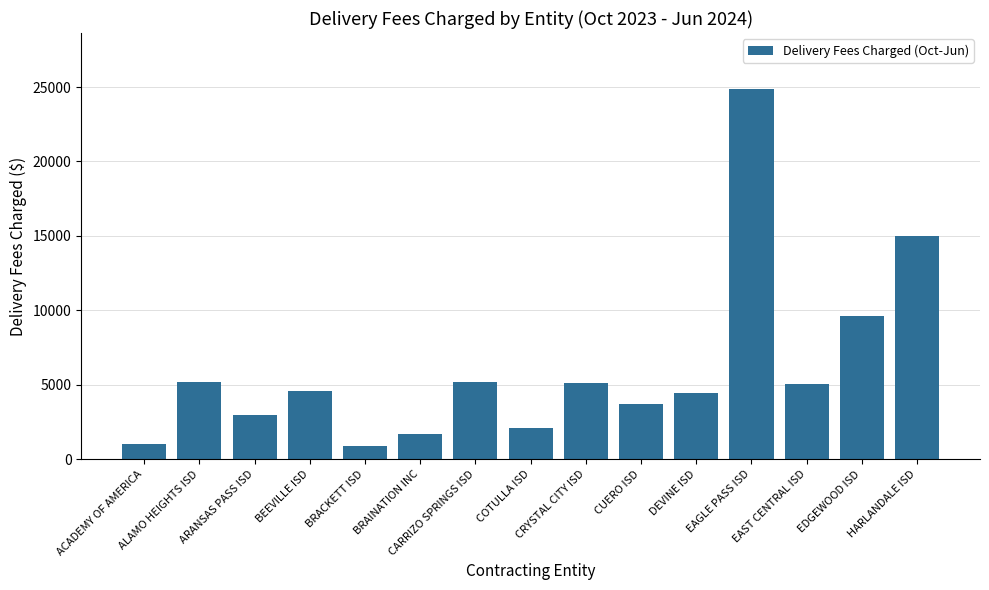

What is the smallest value displayed?

880.8